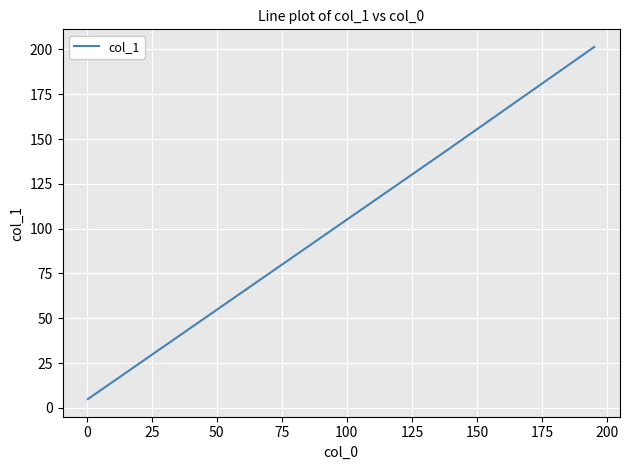

What is the difference between the maximum and minimum values?

196.5